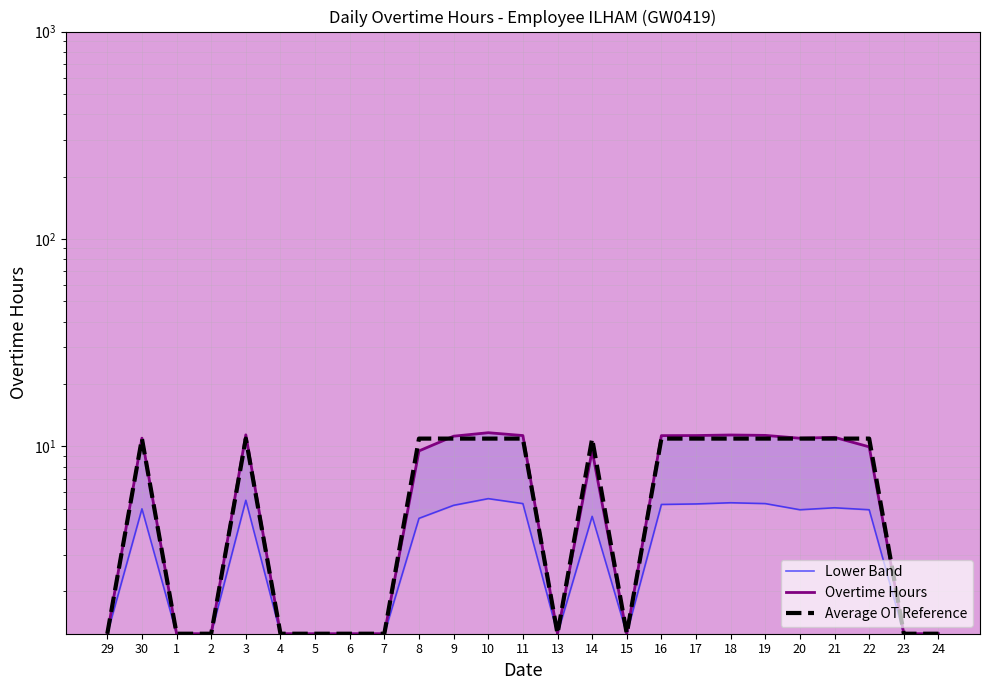

At which label does Overtime Hours first exceed 9?

30